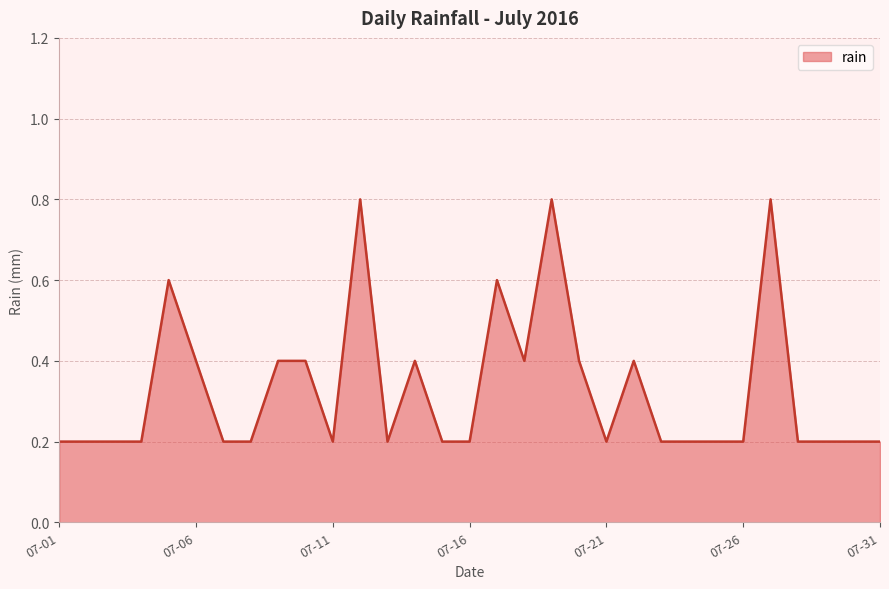

What is the maximum value shown in the chart?

0.8